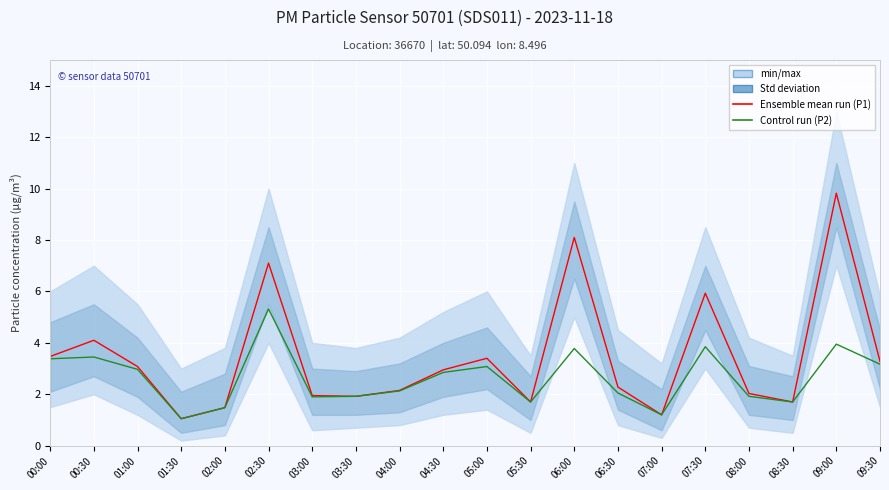

List the series in order of their peak value, highest first.

Ensemble mean run (P1), Control run (P2)